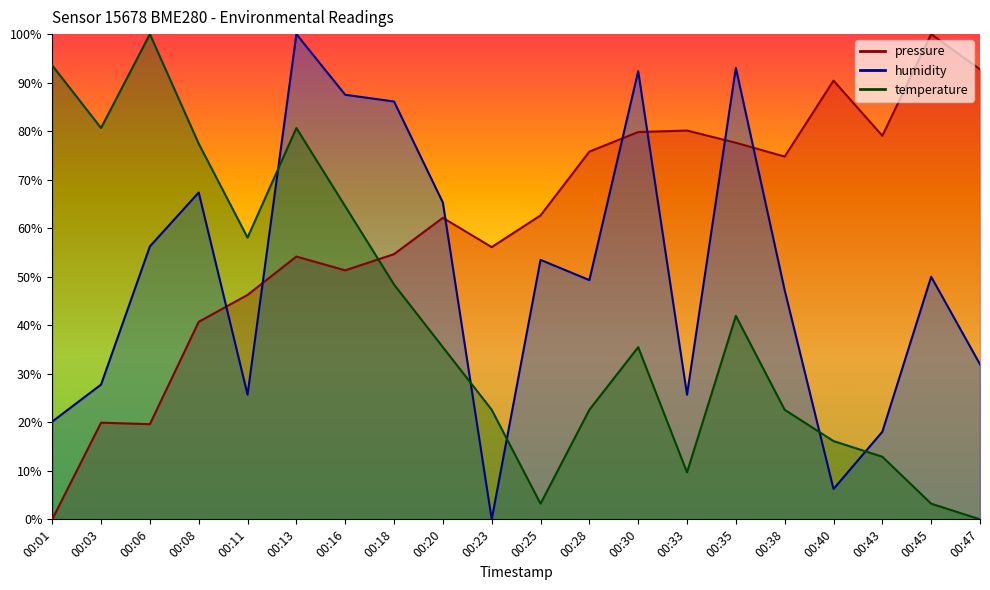

Reading left to right, list all the values displayed in this chart.

pressure: 00:01=0.0	00:03=19.9	00:06=19.6	00:08=40.7	00:11=46.3	00:13=54.2	00:16=51.3	00:18=54.7	00:20=62.1	00:23=56.1	00:25=62.6	00:28=75.8	00:30=79.8	00:33=80.1	00:35=77.6	00:38=74.8	00:40=90.4	00:43=79.1	00:45=100.0	00:47=92.7
temperature: 00:01=93.5	00:03=80.6	00:06=100.0	00:08=77.4	00:11=58.1	00:13=80.6	00:16=64.5	00:18=48.4	00:20=35.5	00:23=22.6	00:25=3.2	00:28=22.6	00:30=35.5	00:33=9.7	00:35=41.9	00:38=22.6	00:40=16.1	00:43=12.9	00:45=3.2	00:47=0.0
humidity: 00:01=20.1	00:03=27.8	00:06=56.3	00:08=67.4	00:11=25.7	00:13=100.0	00:16=87.5	00:18=86.1	00:20=65.3	00:23=0.0	00:25=53.5	00:28=49.3	00:30=92.4	00:33=25.7	00:35=93.1	00:38=47.2	00:40=6.2	00:43=18.1	00:45=50.0	00:47=31.9